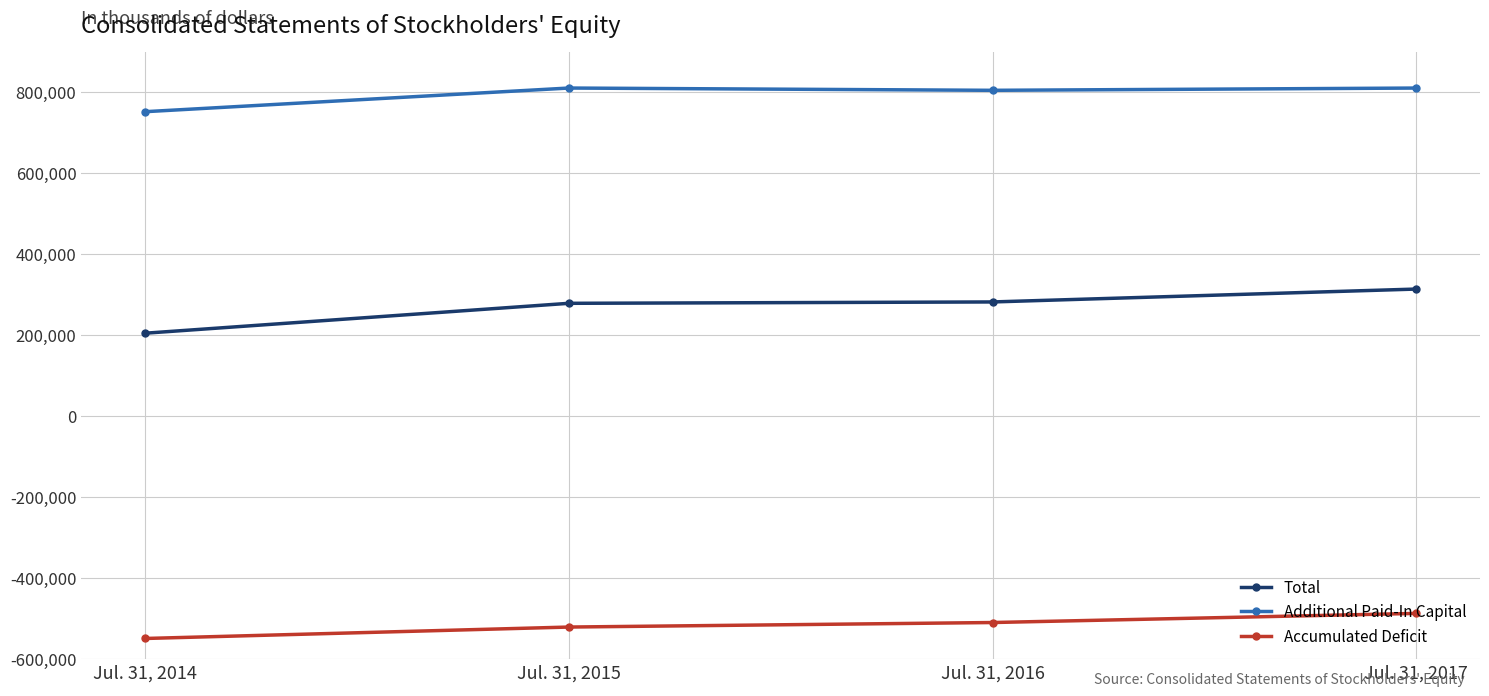

Count the number of categories in the chart.

4